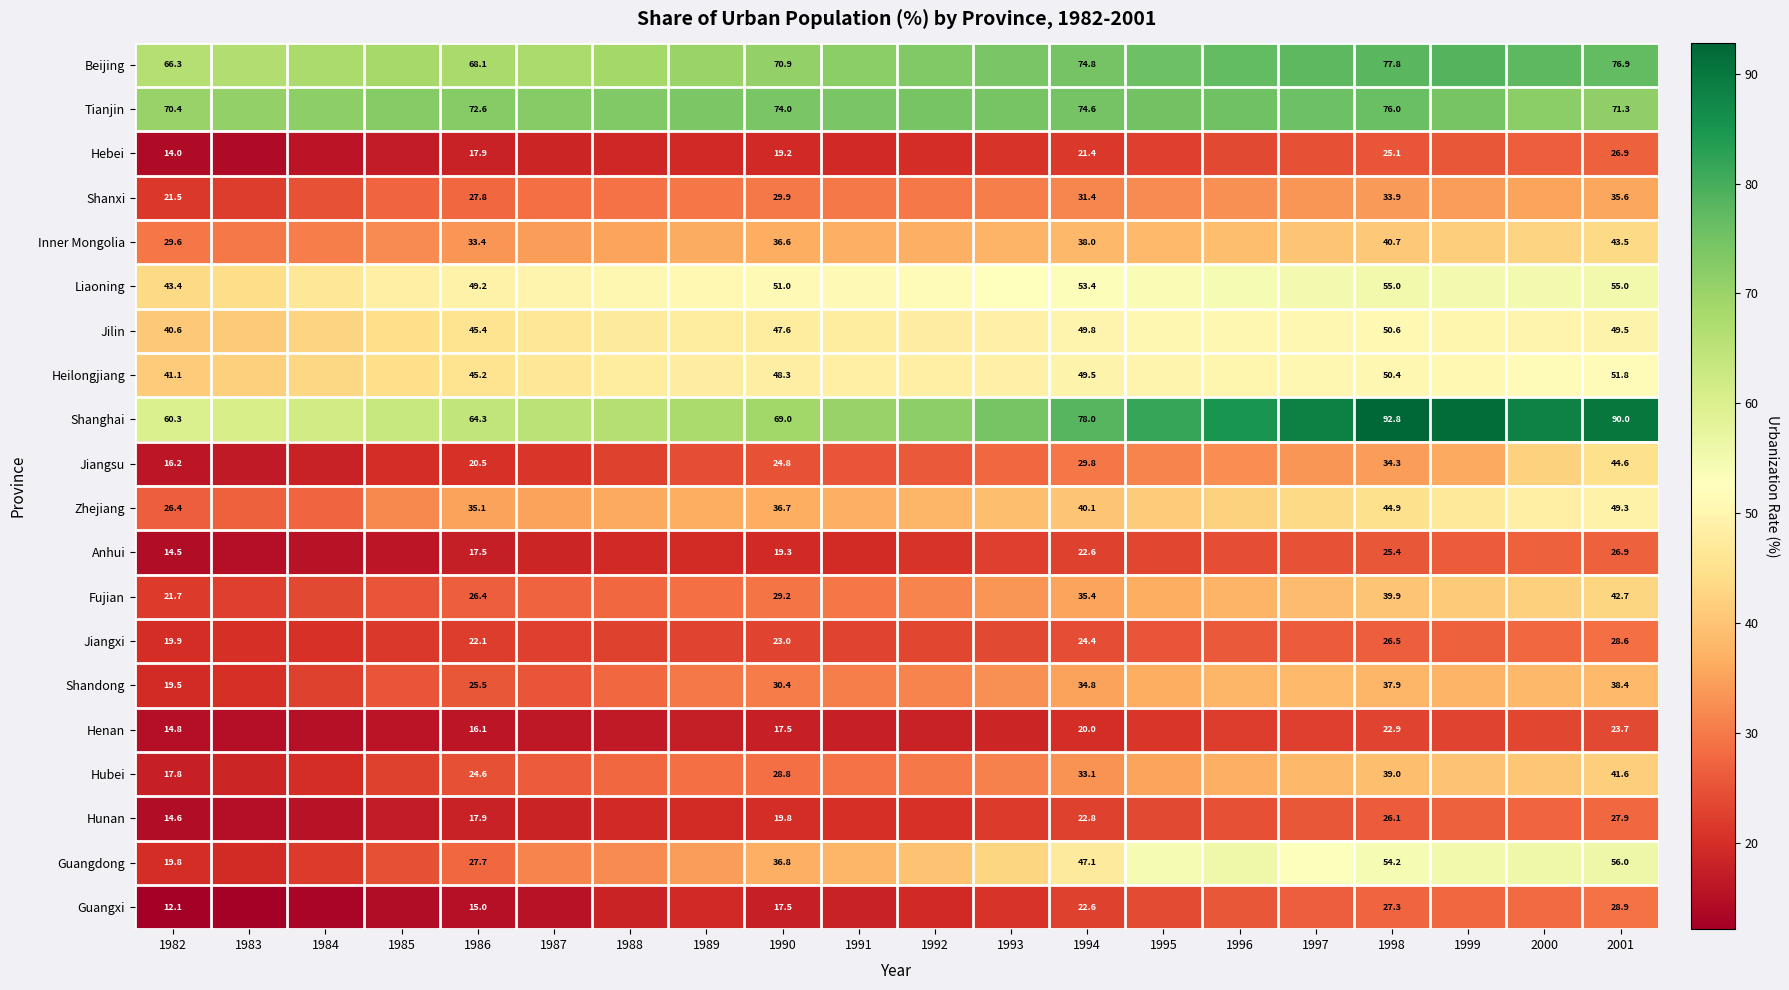

At 1994, list the series in order from smallest to largest.

Henan, Hebei, Guangxi, Anhui, Hunan, Jiangxi, Jiangsu, Shanxi, Hubei, Shandong, Fujian, Inner Mongolia, Zhejiang, Guangdong, Heilongjiang, Jilin, Liaoning, Tianjin, Beijing, Shanghai